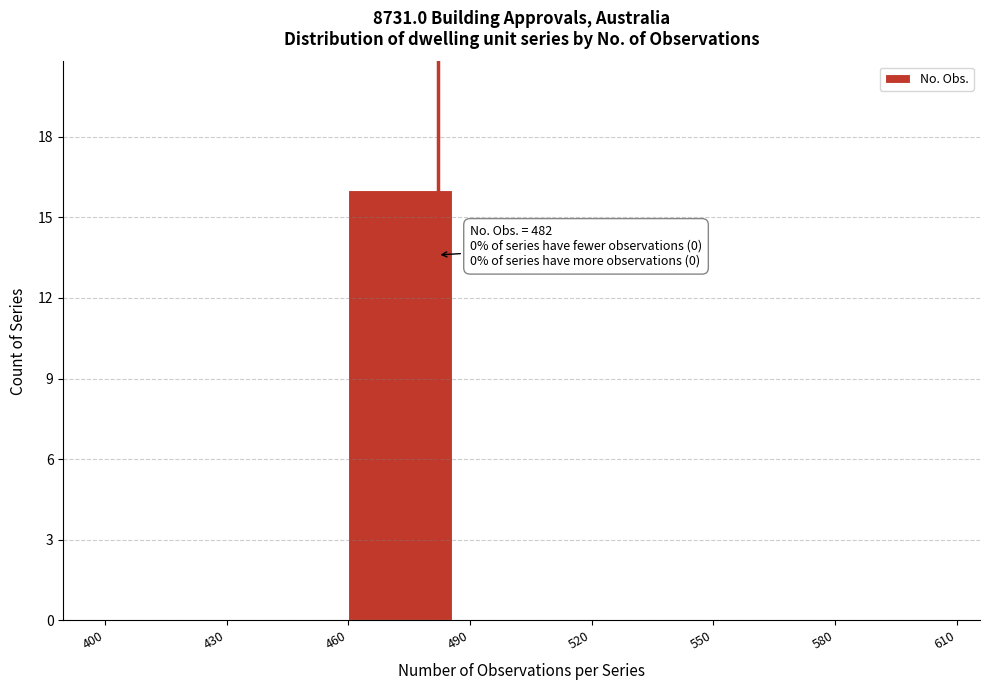

Over which range of the x-axis is the bar tallest?

460 to 490